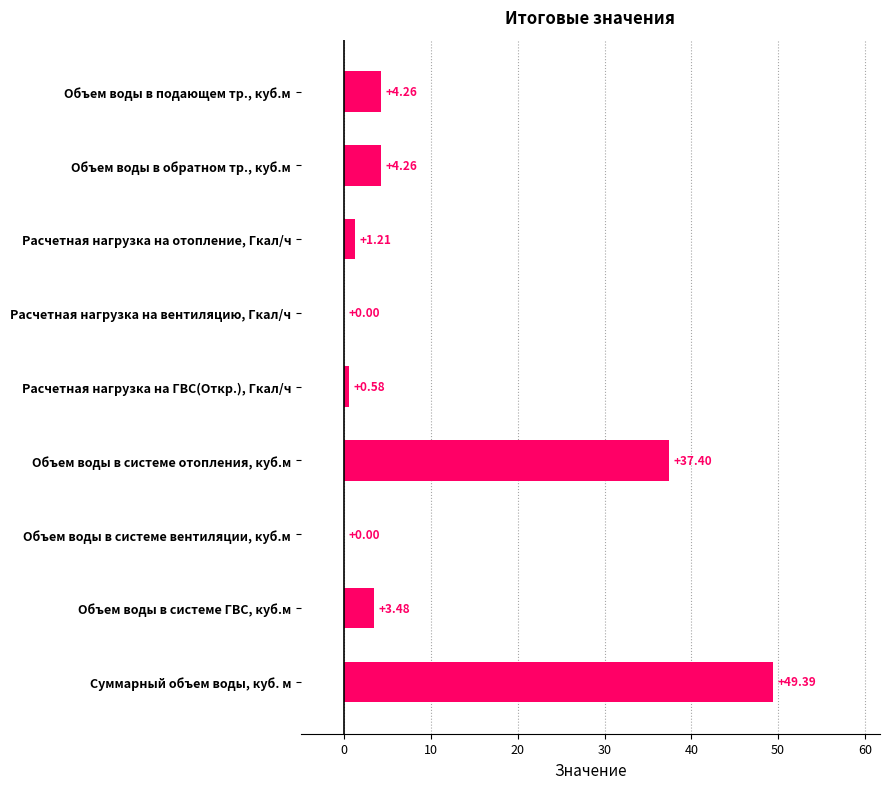

What is the change in value from Объем воды в обратном тр., куб.м to Объем воды в системе ГВС, куб.м?

-0.8